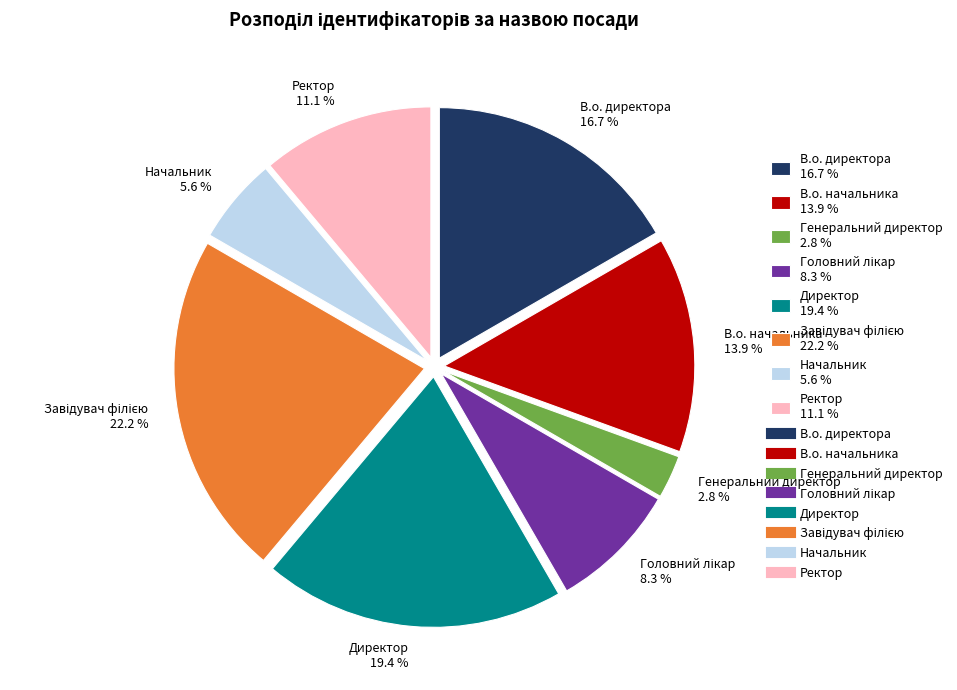

Is there any slice that represents more than half of the pie?

No